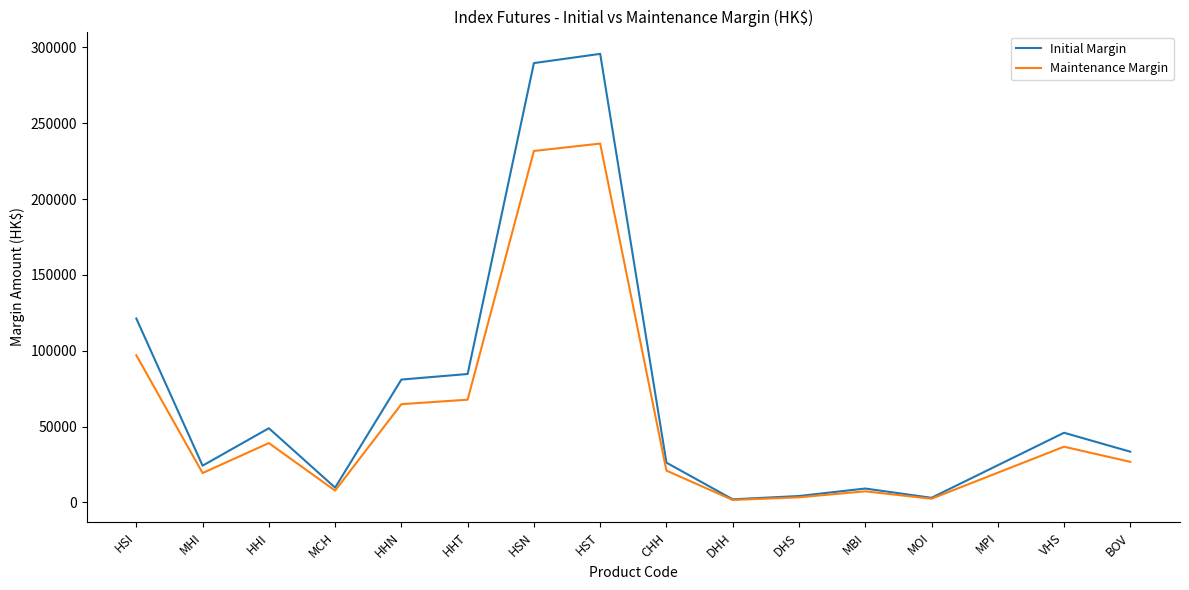

At which label is Initial Margin closest to 148919?

HSI